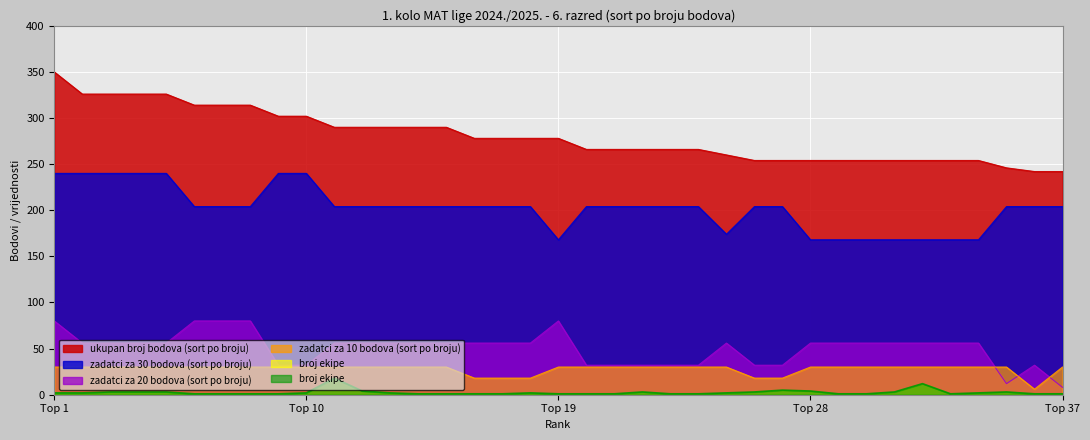

The value of ukupan broj bodova (sort po broju) at 3 is 532. True or false?

False